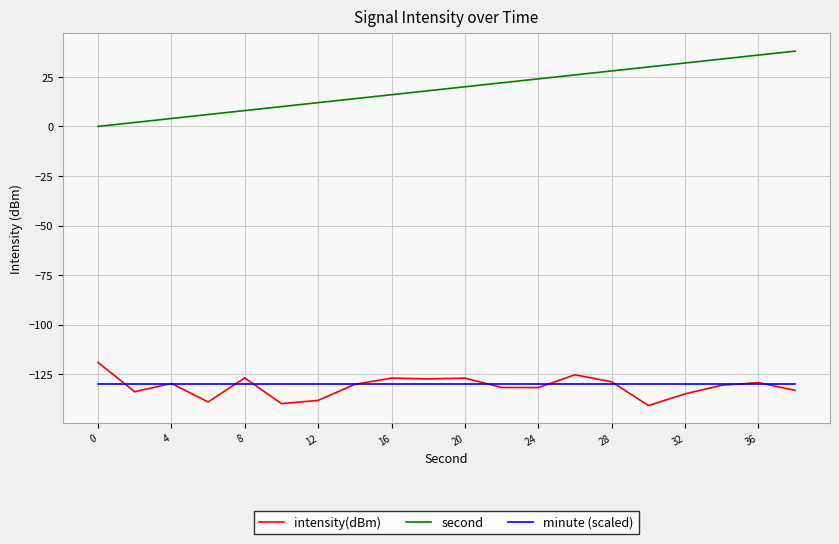

List the series in order of their peak value, highest first.

second, intensity(dBm), minute (scaled)